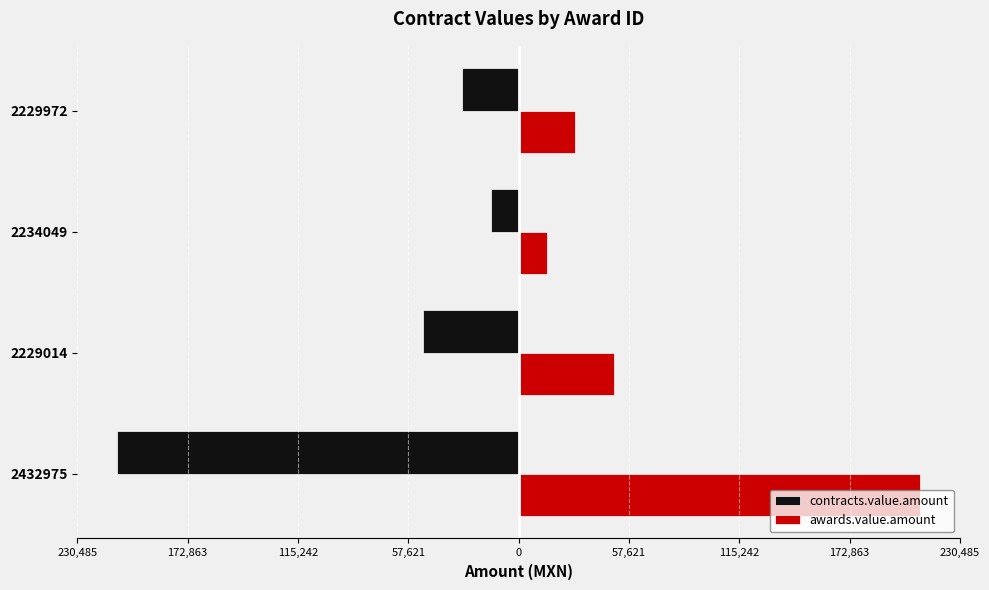

How many values in the awards.value.amount series are below 50000?

2